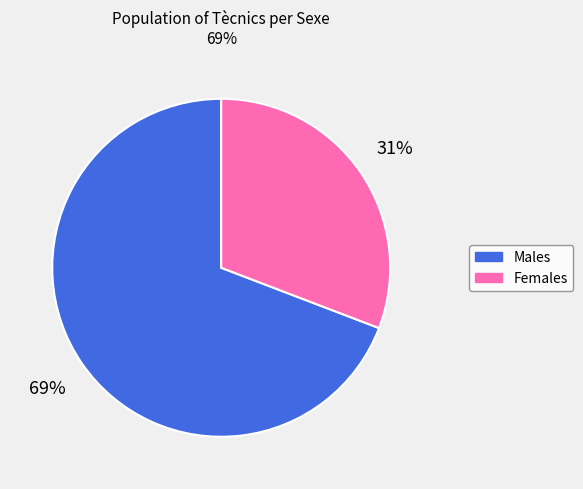

To the nearest percent, what is the difference between the largest and smallest slice percentages?

38%